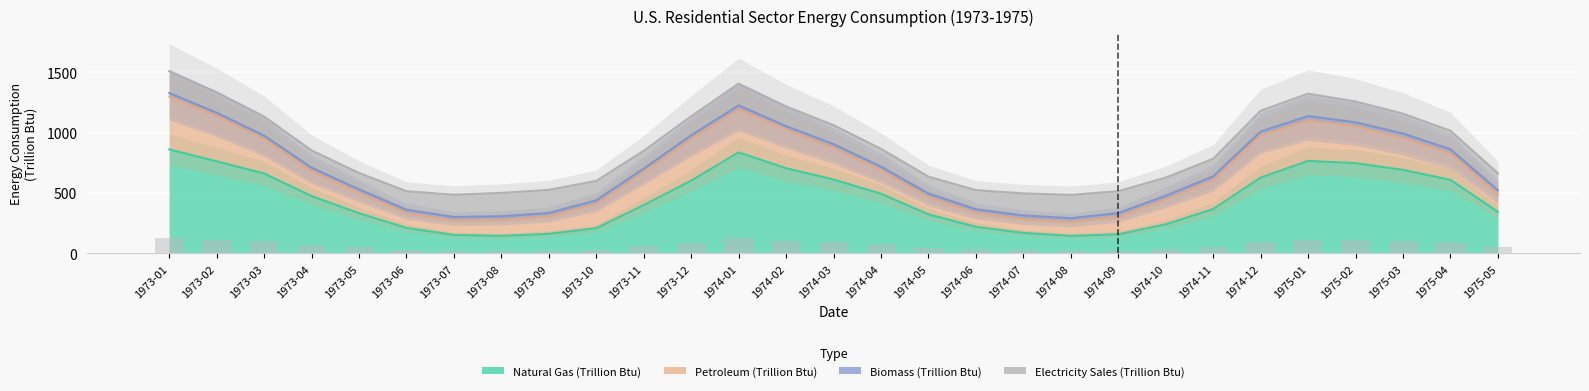

What is the minimum value shown in the chart?

27.2